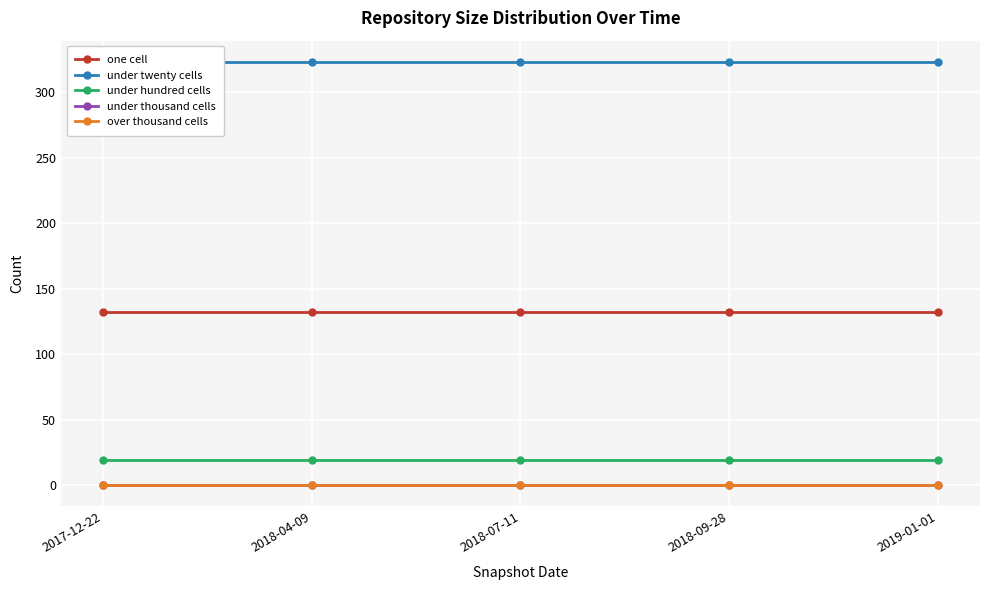

Where is under twenty cells nearest to the value 323?

2017-12-22